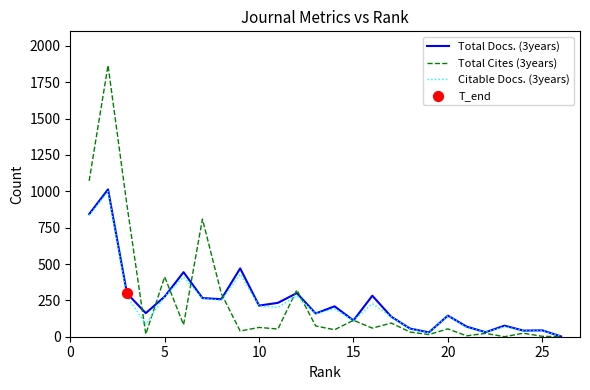

Which series has the widest spread of values?

Total Cites (3years)